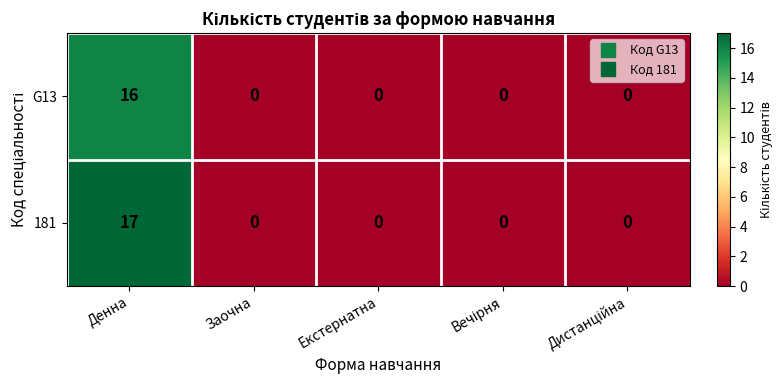

How many categories are shown in the chart?

5